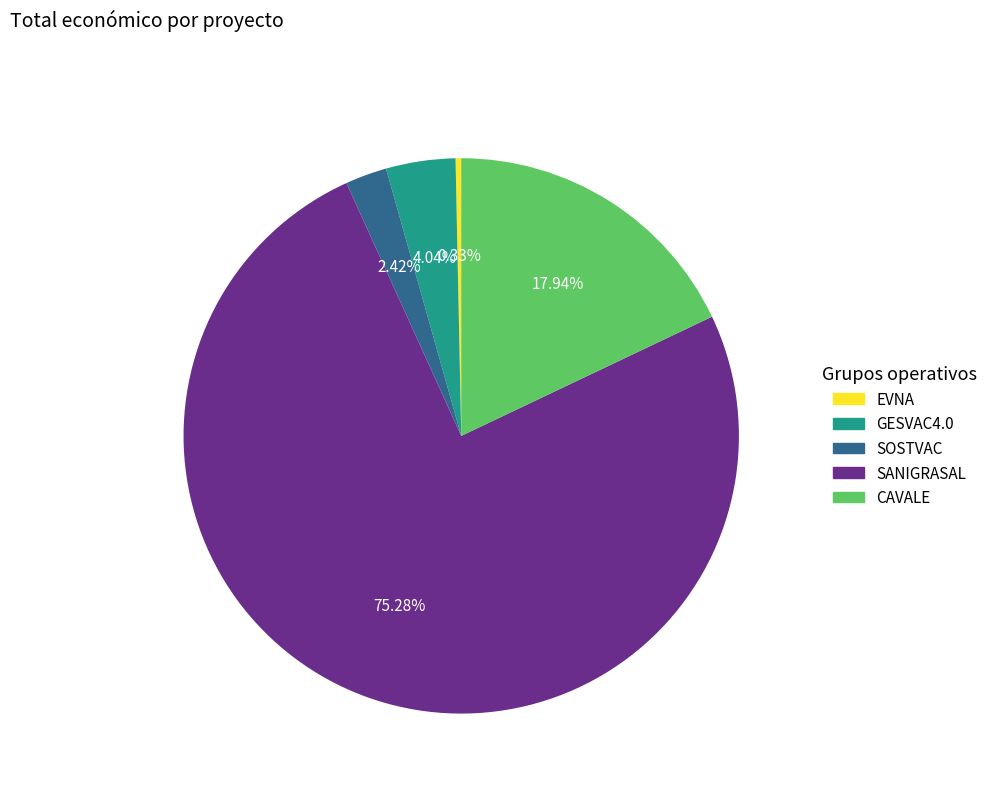

Rank the categories by value from highest to lowest.

SANIGRASAL, CAVALE, GESVAC4.0, SOSTVAC, EVNA